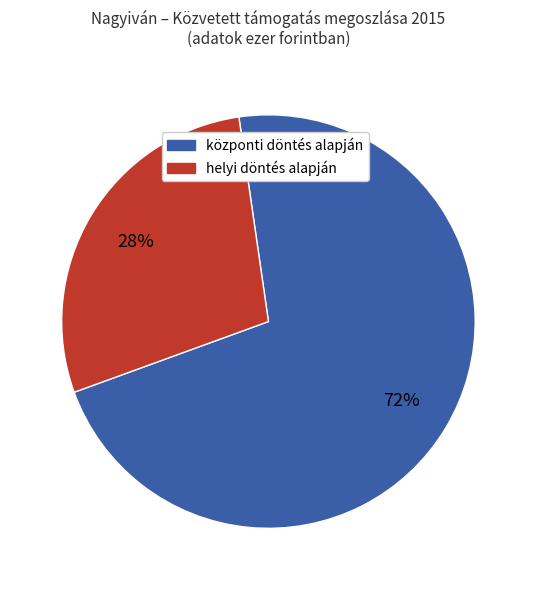

To the nearest percent, what is the average slice percentage?

50%